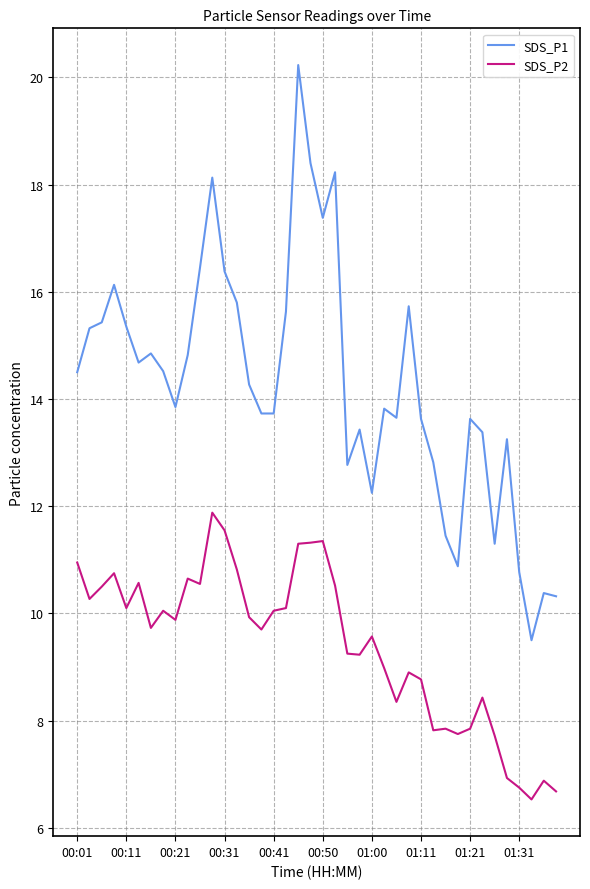

What is the maximum value shown in the chart?

20.2